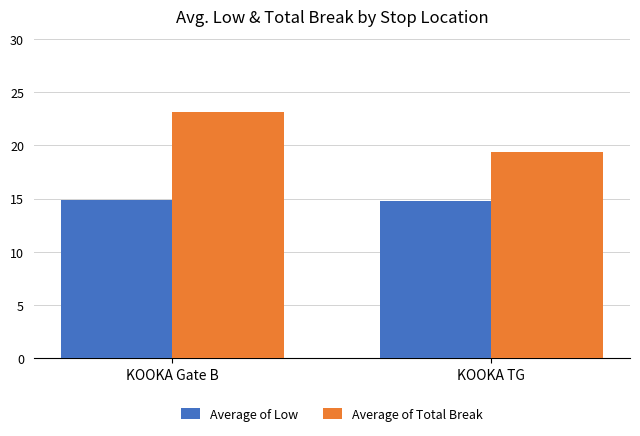

The Average of Low series shows 14.9 at KOOKA Gate B. True or false?

True